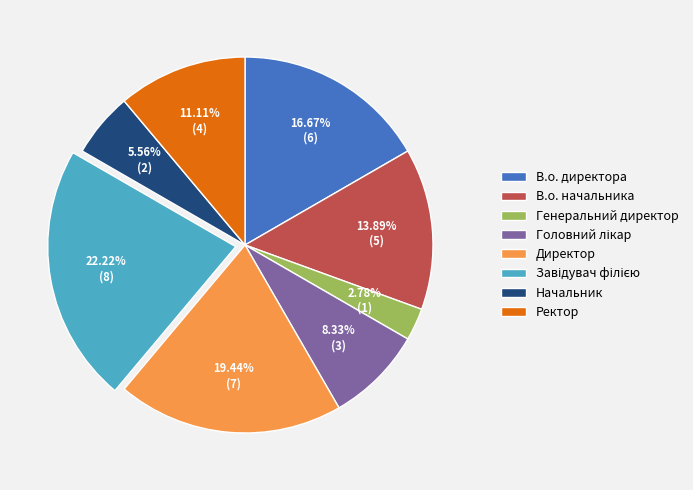

What is the smallest slice in the pie chart?

Генеральний директор